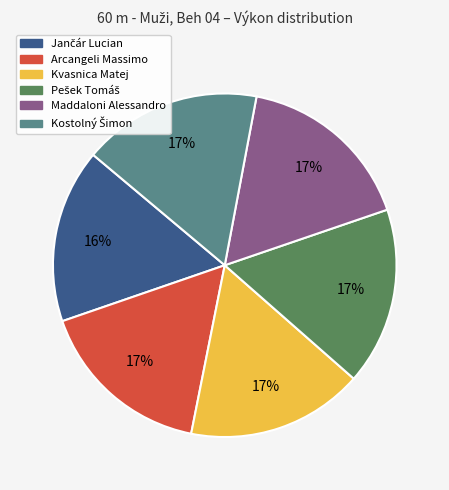

To the nearest percent, what is the average slice percentage?

17%